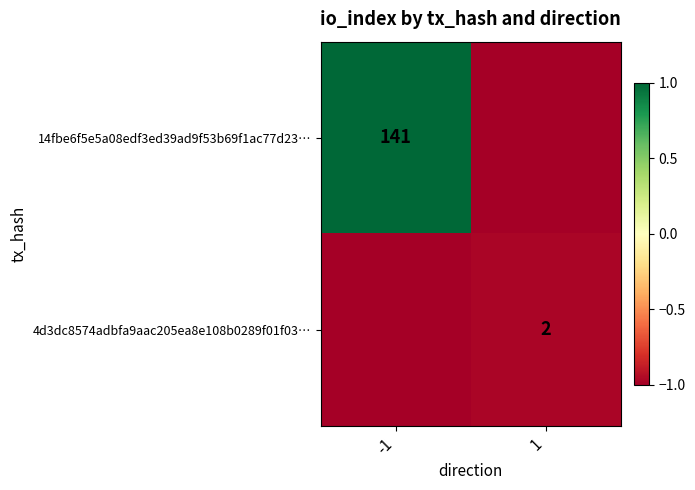

The value of 14fbe6f5e5a08edf3ed39ad9f53b69f1ac77d23… at -1 is 141. True or false?

True